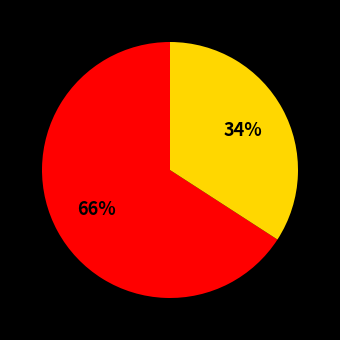

To the nearest percent, what is the difference between the largest and smallest slice percentages?

32%